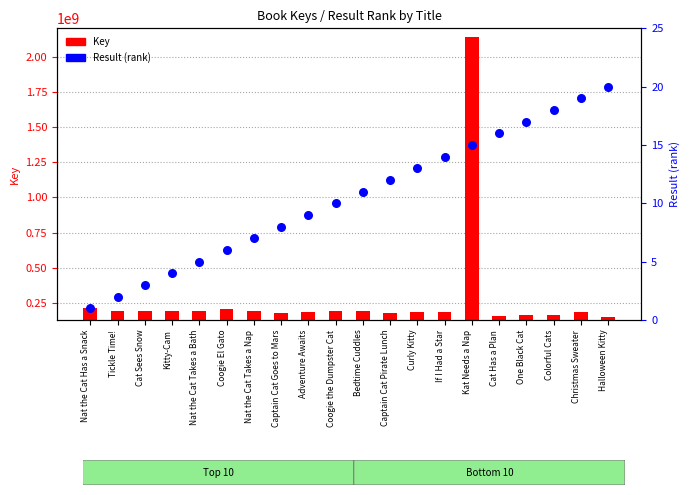

Which series has the largest total across all categories?

Key